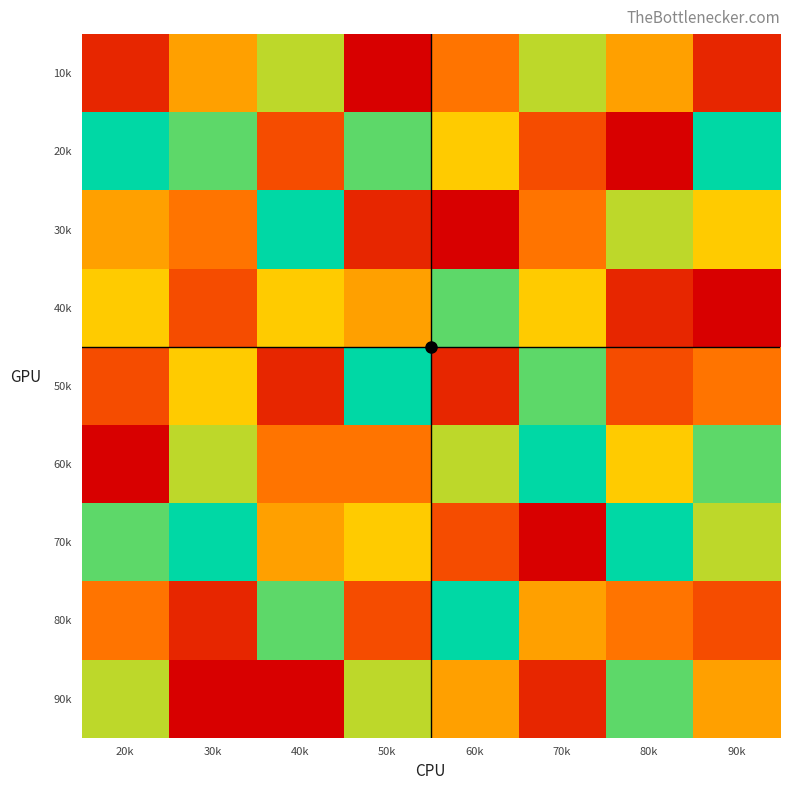

Reading left to right, what are all the values shown in this chart?

10k: 20k=2	30k=5	40k=7	50k=1	60k=4	70k=7	80k=5	90k=2
20k: 20k=9	30k=8	40k=3	50k=8	60k=6	70k=3	80k=1	90k=9
30k: 20k=5	30k=4	40k=9	50k=2	60k=1	70k=4	80k=7	90k=6
40k: 20k=6	30k=3	40k=6	50k=5	60k=8	70k=6	80k=2	90k=1
50k: 20k=3	30k=6	40k=2	50k=9	60k=2	70k=8	80k=3	90k=4
60k: 20k=1	30k=7	40k=4	50k=4	60k=7	70k=9	80k=6	90k=8
70k: 20k=8	30k=9	40k=5	50k=6	60k=3	70k=1	80k=9	90k=7
80k: 20k=4	30k=2	40k=8	50k=3	60k=9	70k=5	80k=4	90k=3
90k: 20k=7	30k=1	40k=1	50k=7	60k=5	70k=2	80k=8	90k=5